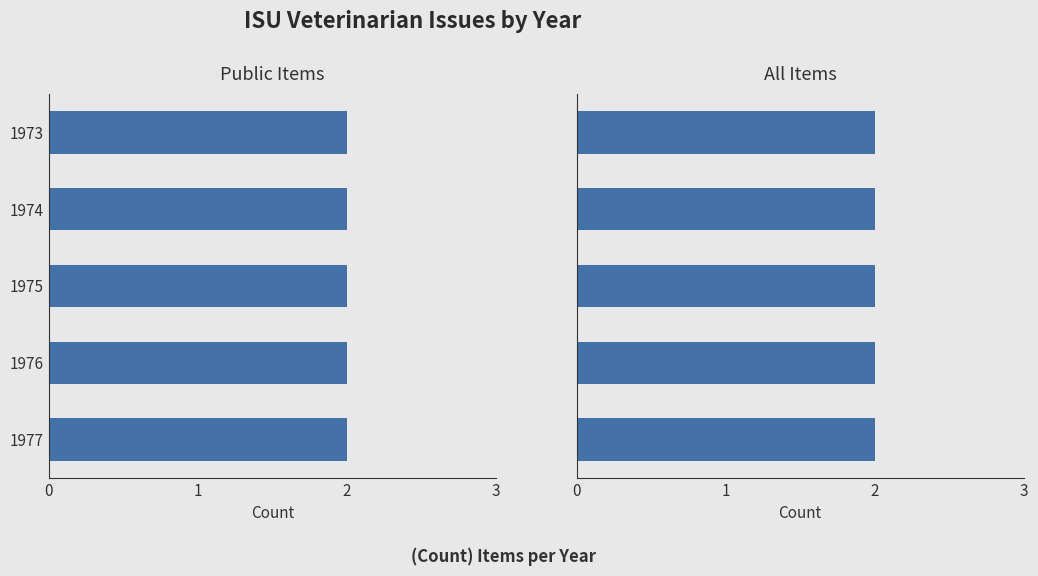

What position from the left is 2?

3